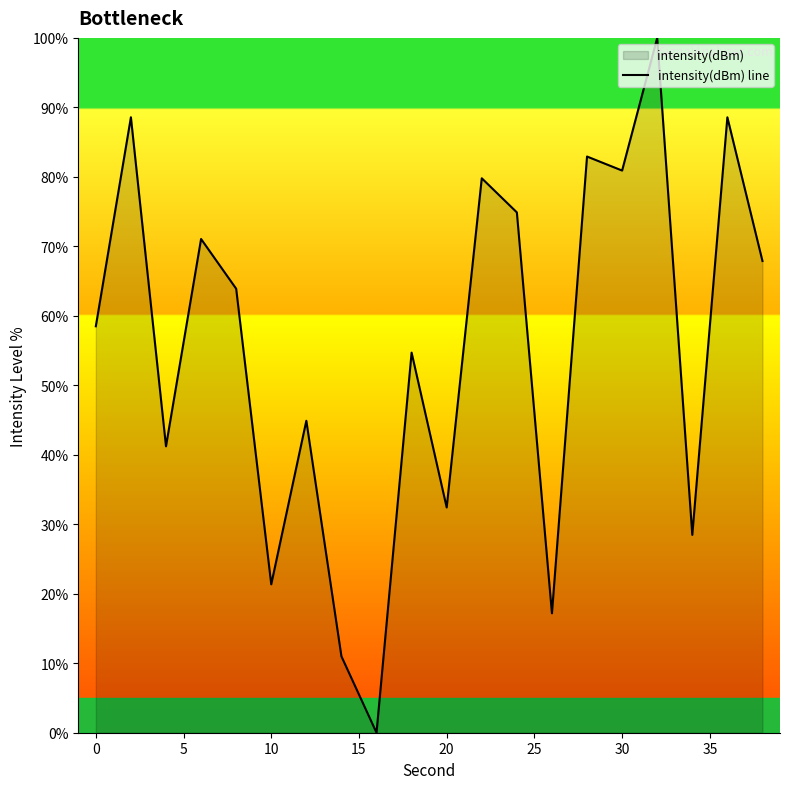

What is the greatest value displayed?

100.0